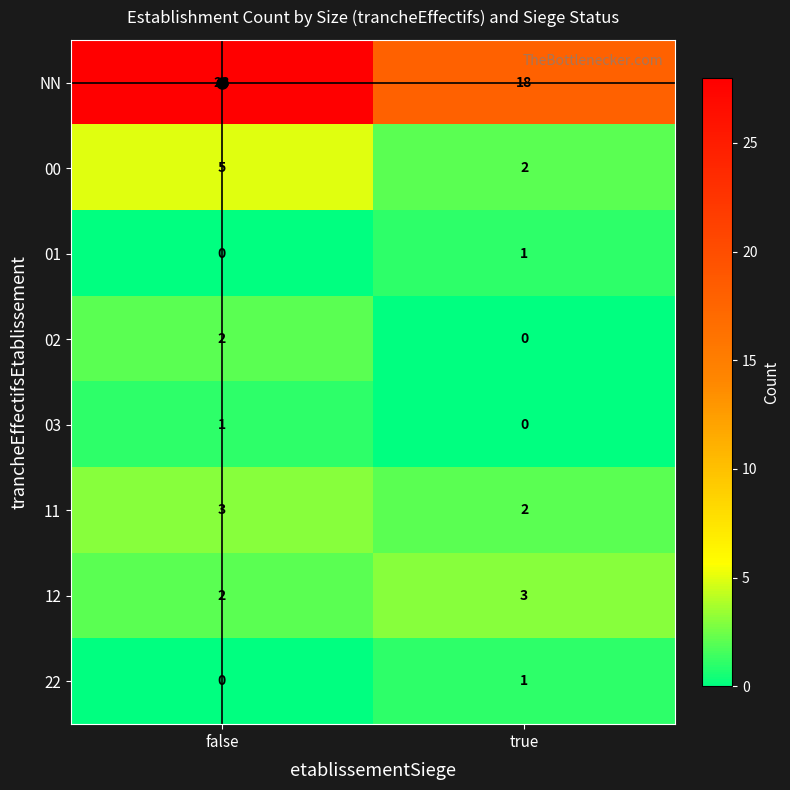

Which series has the widest spread of values?

NN